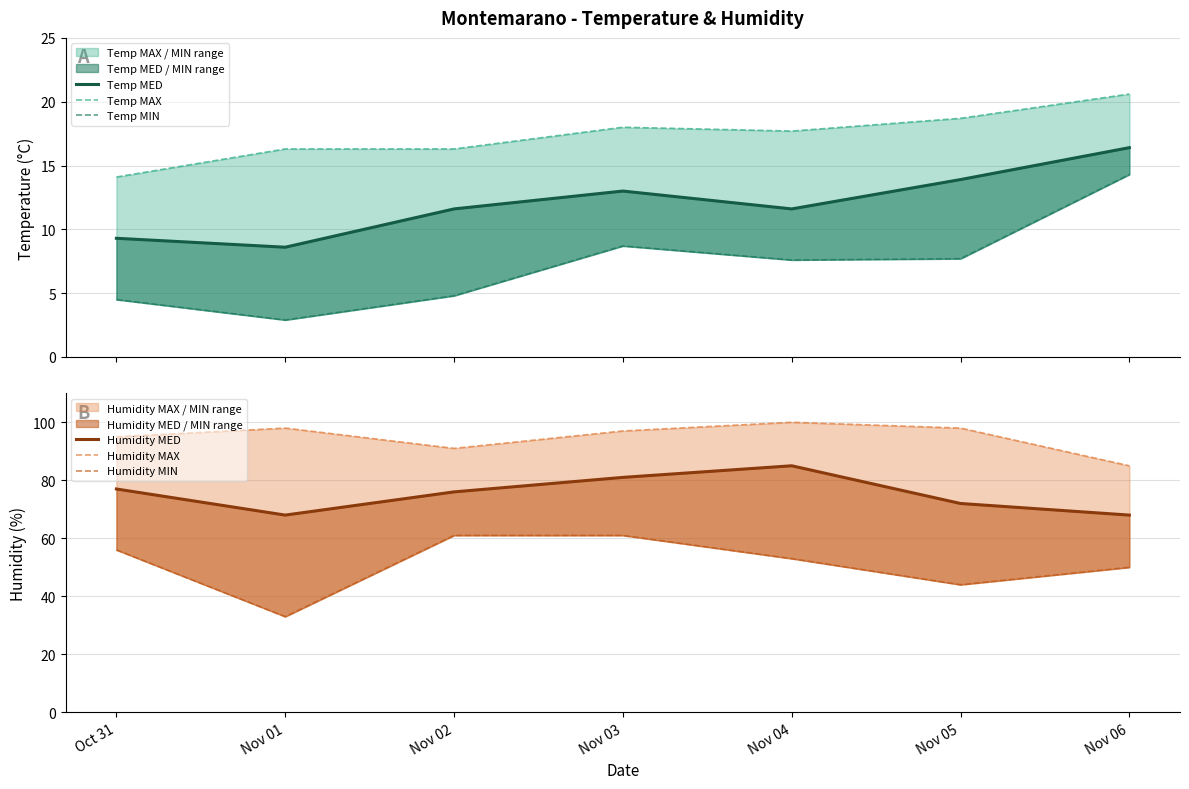

What value does the Humidity MAX series have at Nov 03?

97.0